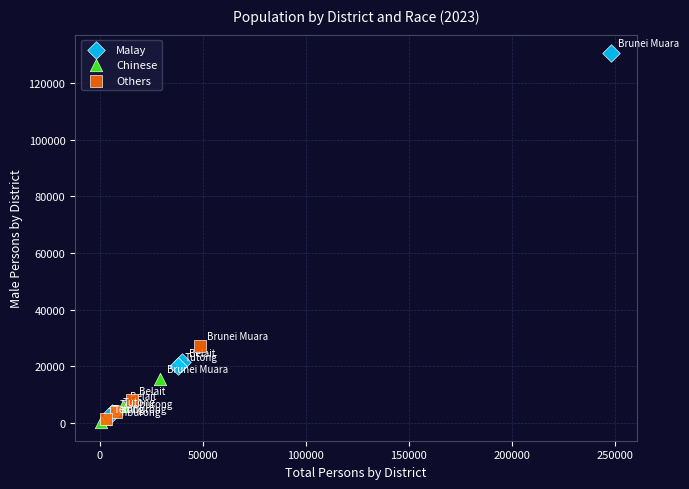

Which series contains the highest Y value?

Malay